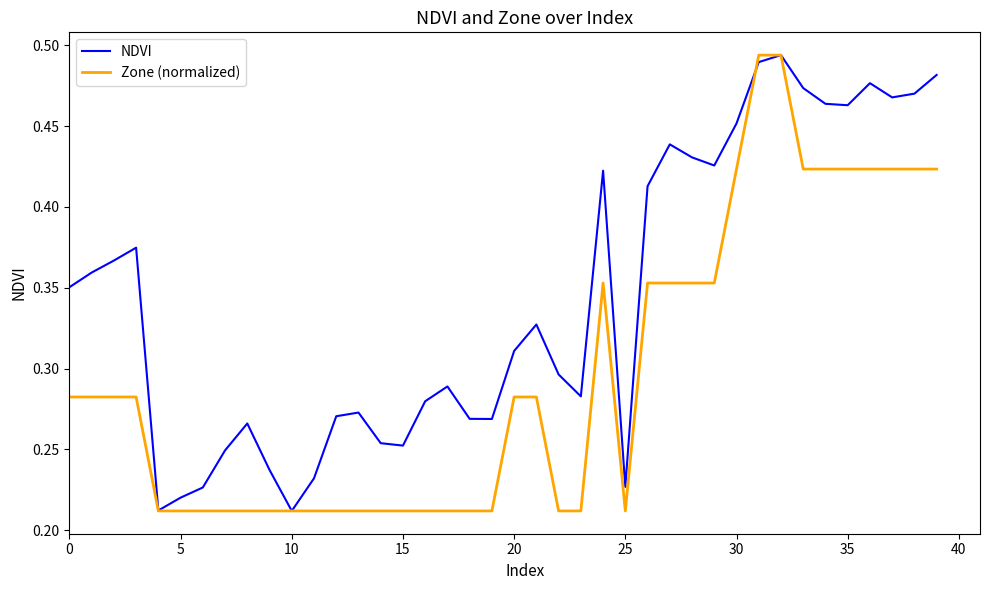

Which series has the largest total across all categories?

NDVI